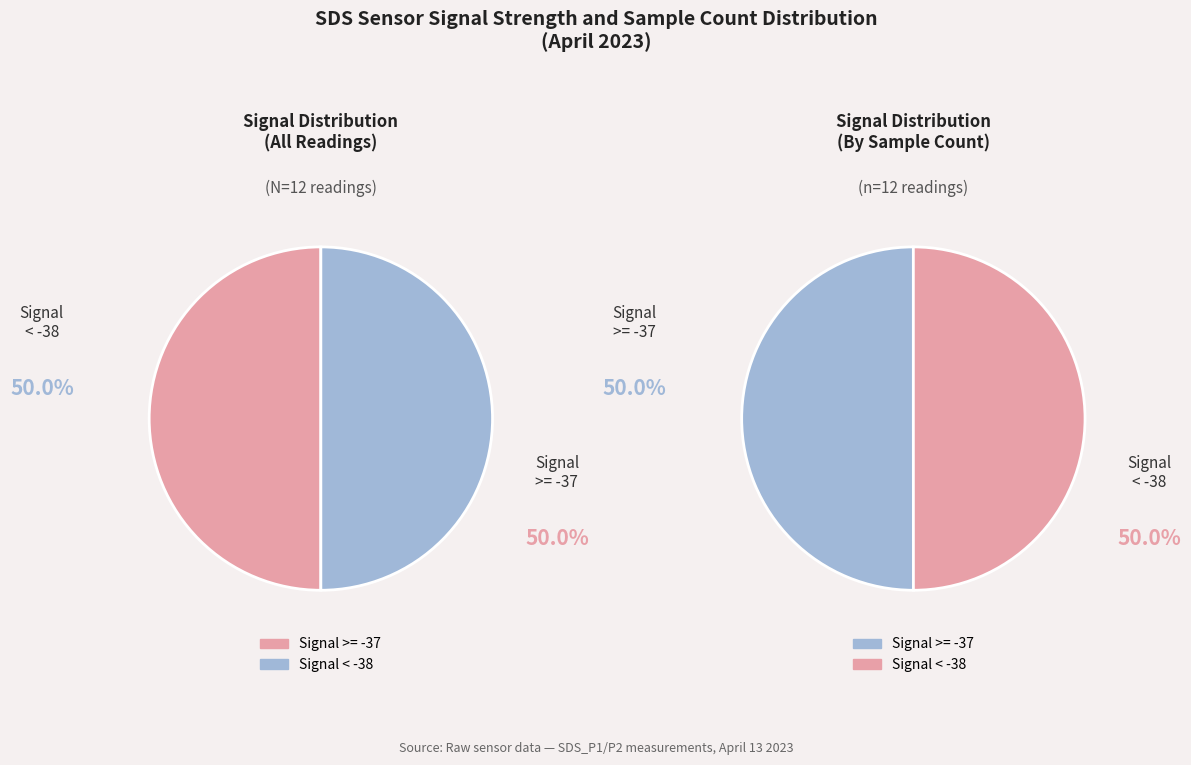

What is the largest slice in the pie chart?

-37